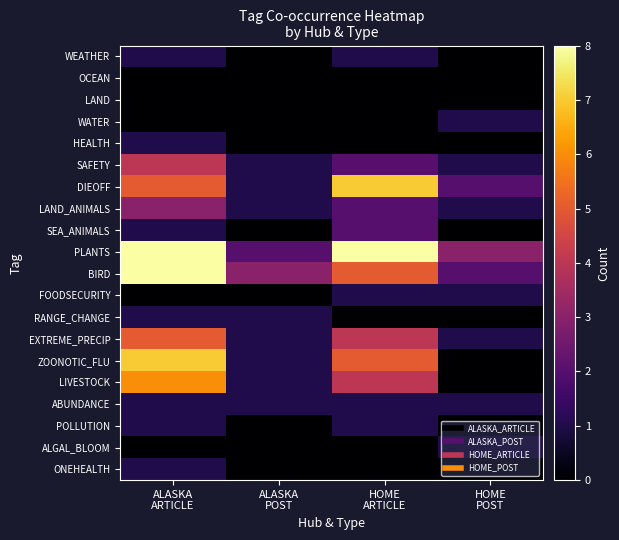

Reading left to right, list all the values displayed in this chart.

WEATHER: ALASKA
ARTICLE=1	ALASKA
POST=0	HOME
ARTICLE=1	HOME
POST=0
OCEAN: ALASKA
ARTICLE=0	ALASKA
POST=0	HOME
ARTICLE=0	HOME
POST=0
LAND: ALASKA
ARTICLE=0	ALASKA
POST=0	HOME
ARTICLE=0	HOME
POST=0
WATER: ALASKA
ARTICLE=0	ALASKA
POST=0	HOME
ARTICLE=0	HOME
POST=1
HEALTH: ALASKA
ARTICLE=1	ALASKA
POST=0	HOME
ARTICLE=0	HOME
POST=0
SAFETY: ALASKA
ARTICLE=4	ALASKA
POST=1	HOME
ARTICLE=2	HOME
POST=1
DIEOFF: ALASKA
ARTICLE=5	ALASKA
POST=1	HOME
ARTICLE=7	HOME
POST=2
LAND_ANIMALS: ALASKA
ARTICLE=3	ALASKA
POST=1	HOME
ARTICLE=2	HOME
POST=1
SEA_ANIMALS: ALASKA
ARTICLE=1	ALASKA
POST=0	HOME
ARTICLE=2	HOME
POST=0
PLANTS: ALASKA
ARTICLE=8	ALASKA
POST=2	HOME
ARTICLE=8	HOME
POST=3
BIRD: ALASKA
ARTICLE=8	ALASKA
POST=3	HOME
ARTICLE=5	HOME
POST=2
FOODSECURITY: ALASKA
ARTICLE=0	ALASKA
POST=0	HOME
ARTICLE=1	HOME
POST=1
RANGE_CHANGE: ALASKA
ARTICLE=1	ALASKA
POST=1	HOME
ARTICLE=0	HOME
POST=0
EXTREME_PRECIP: ALASKA
ARTICLE=5	ALASKA
POST=1	HOME
ARTICLE=4	HOME
POST=1
ZOONOTIC_FLU: ALASKA
ARTICLE=7	ALASKA
POST=1	HOME
ARTICLE=5	HOME
POST=0
LIVESTOCK: ALASKA
ARTICLE=6	ALASKA
POST=1	HOME
ARTICLE=4	HOME
POST=0
ABUNDANCE: ALASKA
ARTICLE=1	ALASKA
POST=1	HOME
ARTICLE=1	HOME
POST=1
POLLUTION: ALASKA
ARTICLE=1	ALASKA
POST=0	HOME
ARTICLE=1	HOME
POST=0
ALGAL_BLOOM: ALASKA
ARTICLE=0	ALASKA
POST=0	HOME
ARTICLE=0	HOME
POST=1
ONEHEALTH: ALASKA
ARTICLE=1	ALASKA
POST=0	HOME
ARTICLE=0	HOME
POST=0